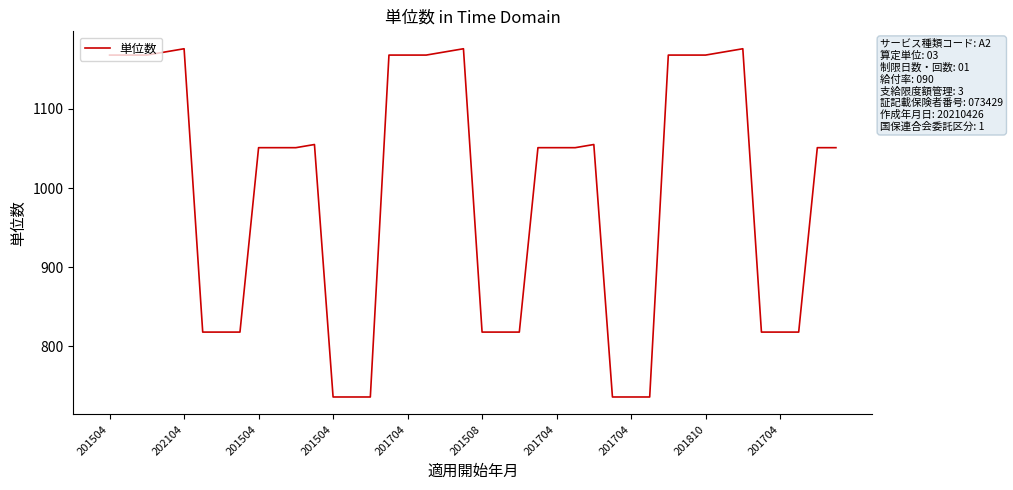

What is the maximum value shown in the chart?

1176